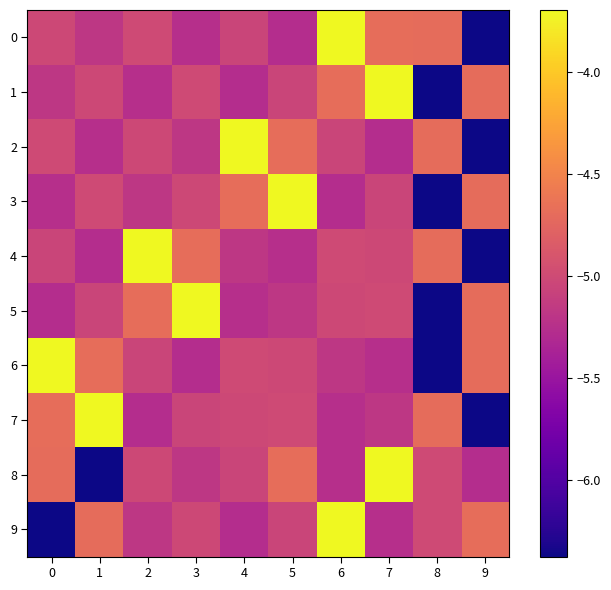

Reading left to right, what are all the values shown in this chart?

0: 0=-5.0	1=-5.2	2=-5.0	3=-5.3	4=-5.0	5=-5.3	6=-3.7	7=-4.7	8=-4.7	9=-6.4
1: 0=-5.2	1=-5.0	2=-5.3	3=-5.0	4=-5.3	5=-5.0	6=-4.7	7=-3.7	8=-6.4	9=-4.7
2: 0=-5.0	1=-5.3	2=-5.0	3=-5.2	4=-3.7	5=-4.7	6=-5.0	7=-5.3	8=-4.7	9=-6.4
3: 0=-5.3	1=-5.0	2=-5.2	3=-5.0	4=-4.7	5=-3.7	6=-5.3	7=-5.0	8=-6.4	9=-4.7
4: 0=-5.0	1=-5.3	2=-3.7	3=-4.7	4=-5.2	5=-5.3	6=-5.0	7=-5.0	8=-4.7	9=-6.4
5: 0=-5.3	1=-5.0	2=-4.7	3=-3.7	4=-5.3	5=-5.2	6=-5.0	7=-5.0	8=-6.4	9=-4.7
6: 0=-3.7	1=-4.7	2=-5.0	3=-5.3	4=-5.0	5=-5.0	6=-5.2	7=-5.3	8=-6.4	9=-4.7
7: 0=-4.7	1=-3.7	2=-5.3	3=-5.0	4=-5.0	5=-5.0	6=-5.3	7=-5.2	8=-4.7	9=-6.4
8: 0=-4.7	1=-6.4	2=-5.0	3=-5.2	4=-5.0	5=-4.7	6=-5.3	7=-3.7	8=-5.0	9=-5.3
9: 0=-6.4	1=-4.7	2=-5.2	3=-5.0	4=-5.3	5=-5.0	6=-3.7	7=-5.3	8=-5.0	9=-4.7